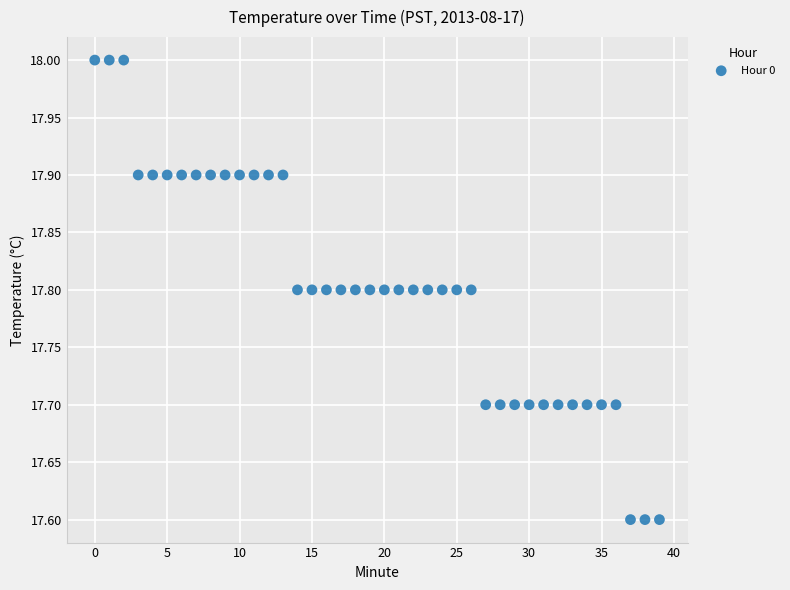

What is the range of Y values (max minus min)?

0.4